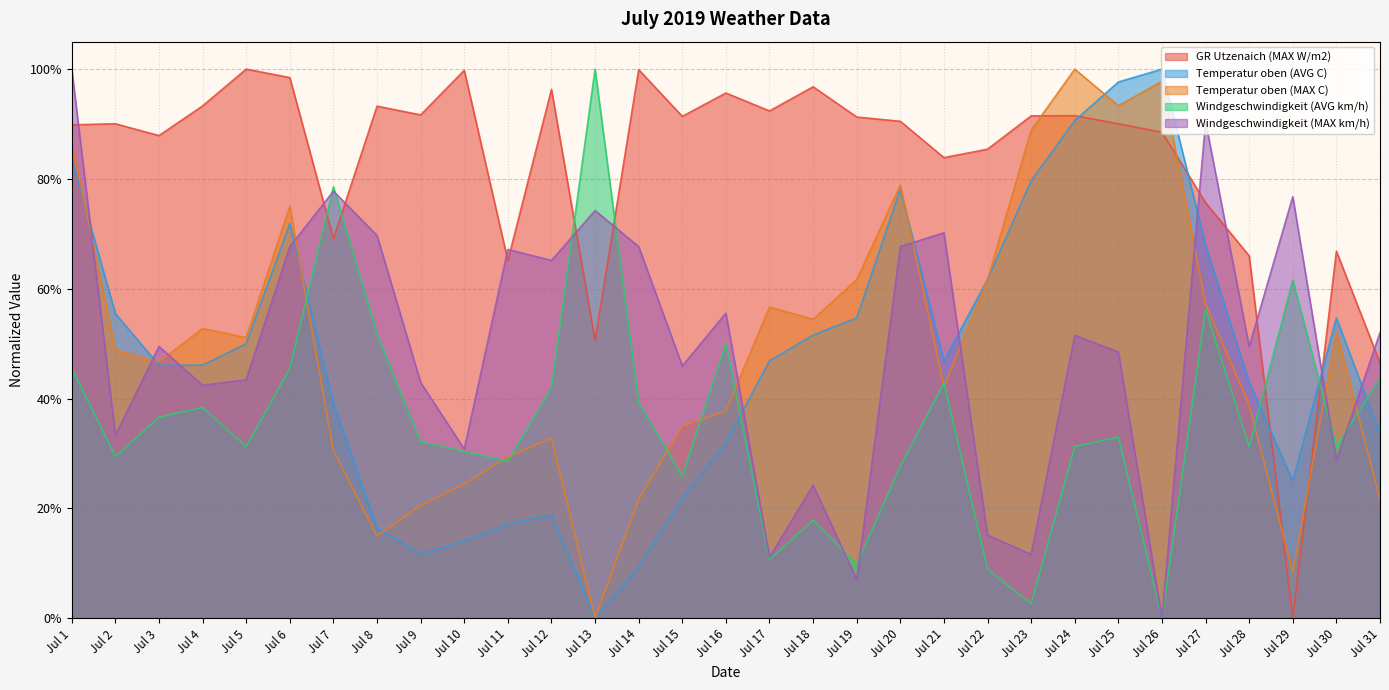

Which series changed the most between Jul 18 and Jul 22?

GR Utzenaich (MAX W/m2)